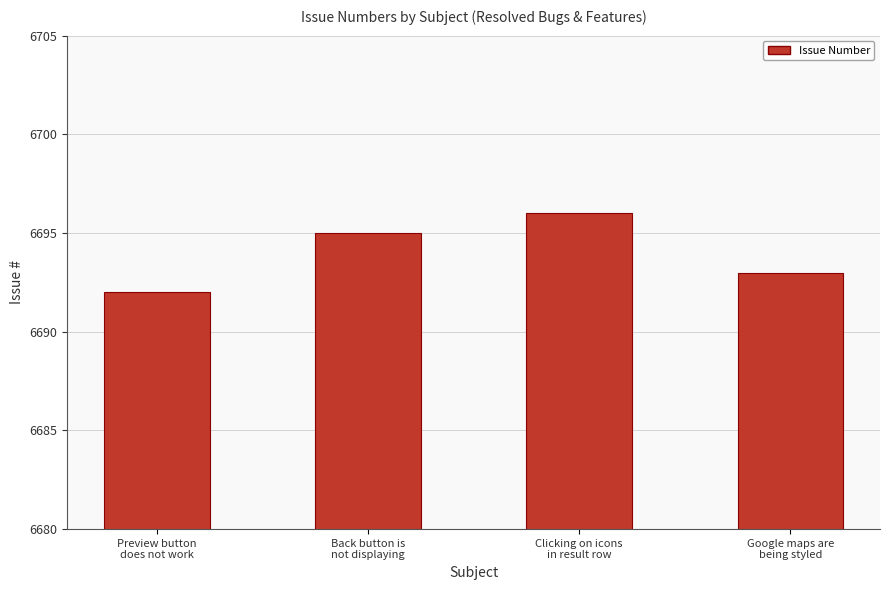

Reading left to right, extract all data points from this chart.

Preview button
does not work=6692	Back button is
not displaying=6695	Clicking on icons
in result row=6696	Google maps are
being styled=6693